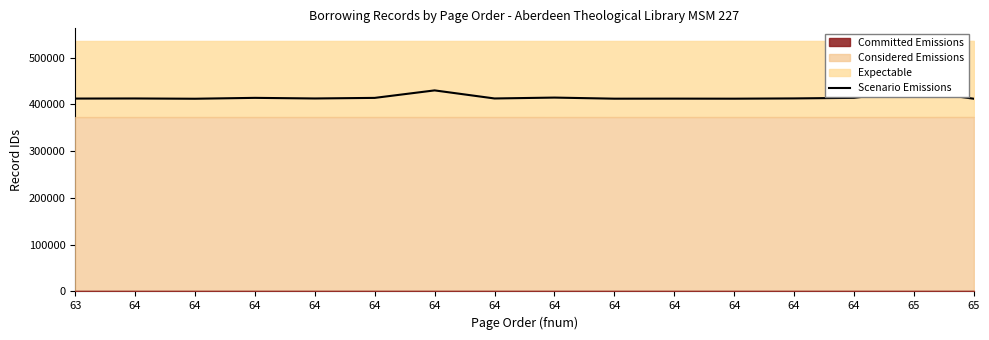

Does the chart display data point markers on the line(s)?

No